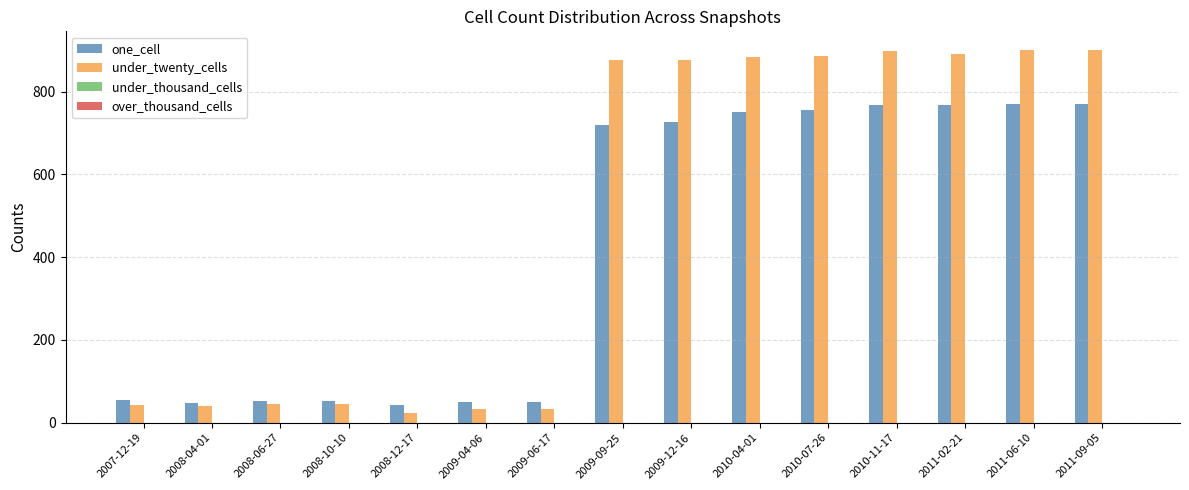

What is the lowest value of the one_cell series?

43